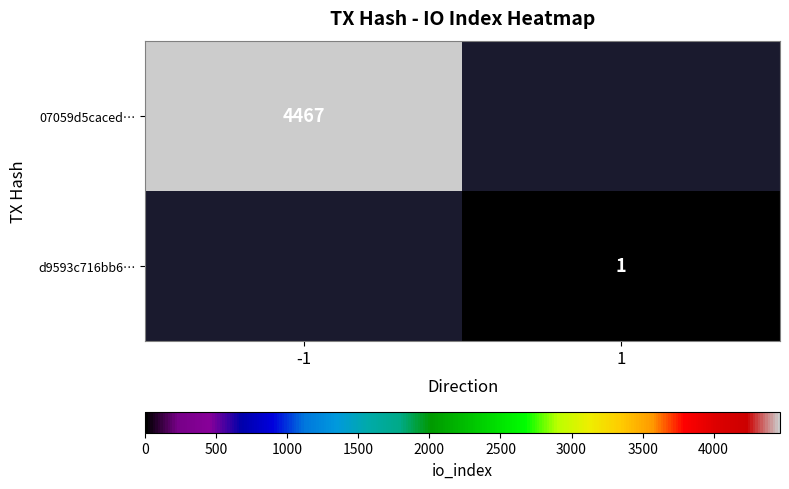

The value of 07059d5caced… at -1 is 4467. True or false?

True